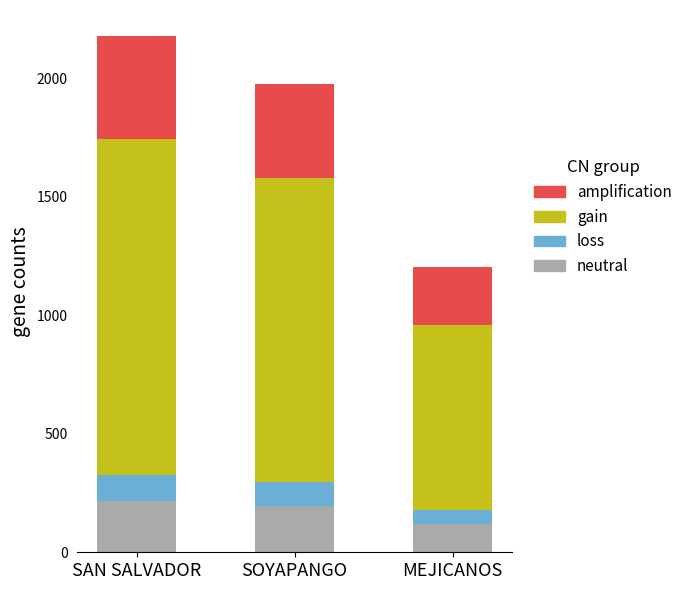

What is the difference between the second highest and minimum values in the neutral series?

77